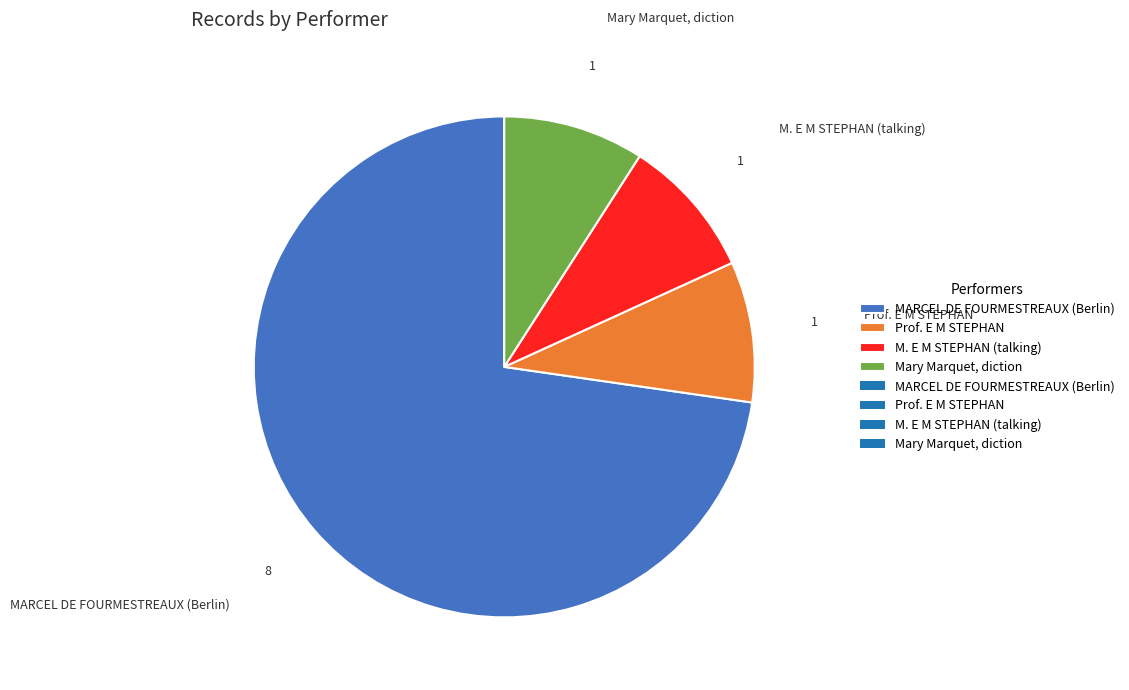

Do MARCEL DE FOURMESTREAUX (Berlin) and Prof. E M STEPHAN together represent more than half of the pie?

Yes